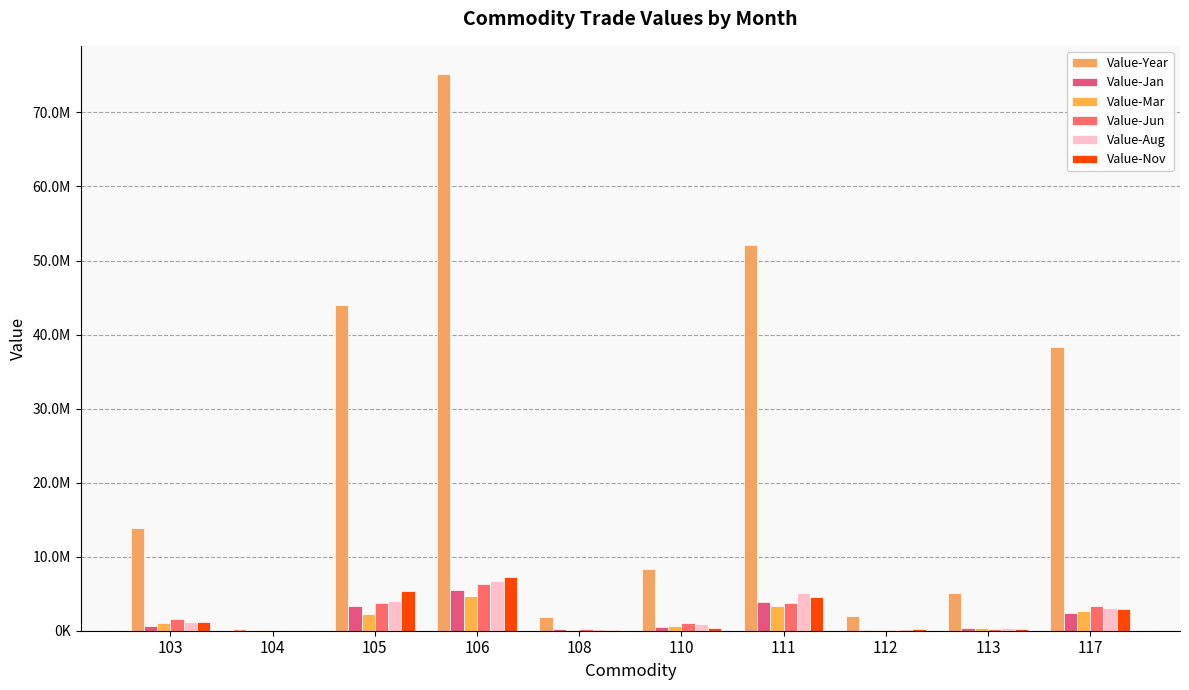

Are the bars grouped side by side (vs. stacked)?

Yes